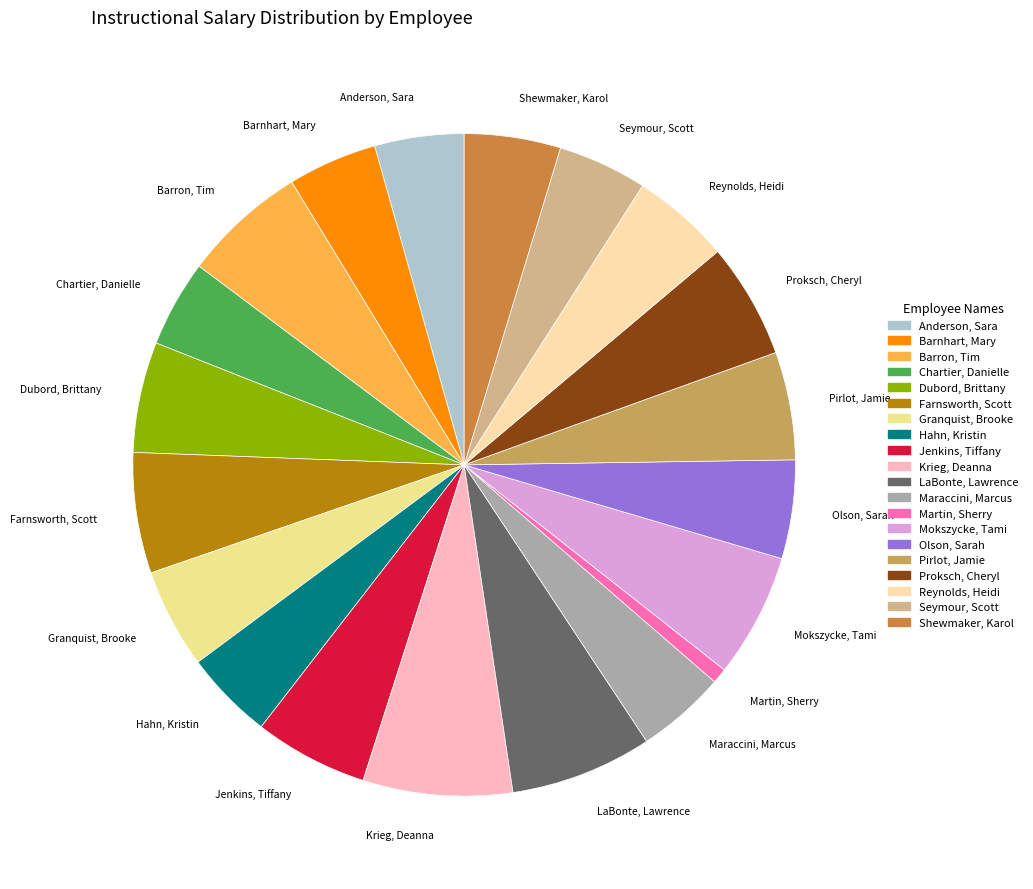

Which category has the smallest portion of the pie?

Martin, Sherry